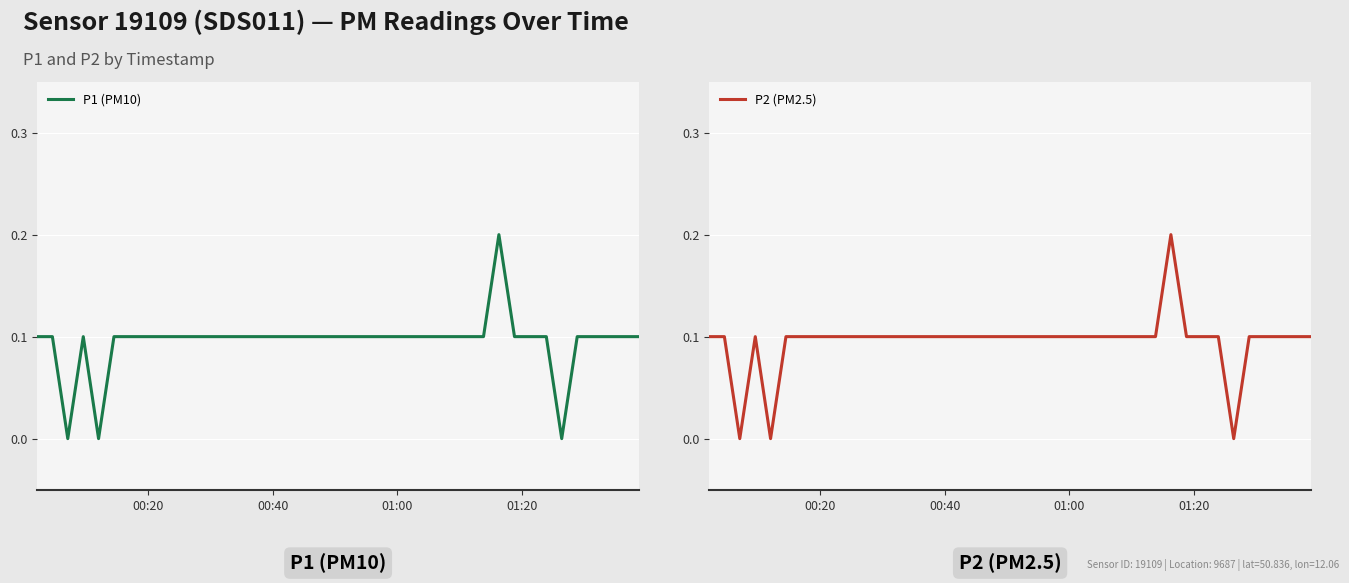

Reading left to right, transcribe all the data shown in this chart.

P1 (PM10): 0.1	0.1	0.0	0.1	0.0	0.1	0.1	0.1	0.1	0.1	0.1	0.1	0.1	0.1	0.1	0.1	0.1	0.1	0.1	0.1	0.1	0.1	0.1	0.1	0.1	0.1	0.1	0.1	0.1	0.1	0.2	0.1	0.1	0.1	0.0	0.1	0.1	0.1	0.1	0.1
P2 (PM2.5): 0.1	0.1	0.0	0.1	0.0	0.1	0.1	0.1	0.1	0.1	0.1	0.1	0.1	0.1	0.1	0.1	0.1	0.1	0.1	0.1	0.1	0.1	0.1	0.1	0.1	0.1	0.1	0.1	0.1	0.1	0.2	0.1	0.1	0.1	0.0	0.1	0.1	0.1	0.1	0.1